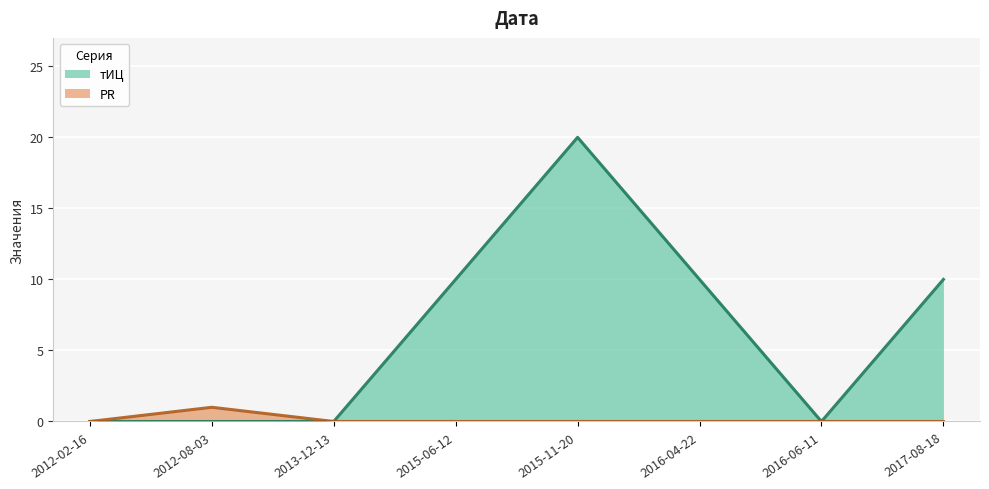

How many positive values does the тИЦ series have?

4